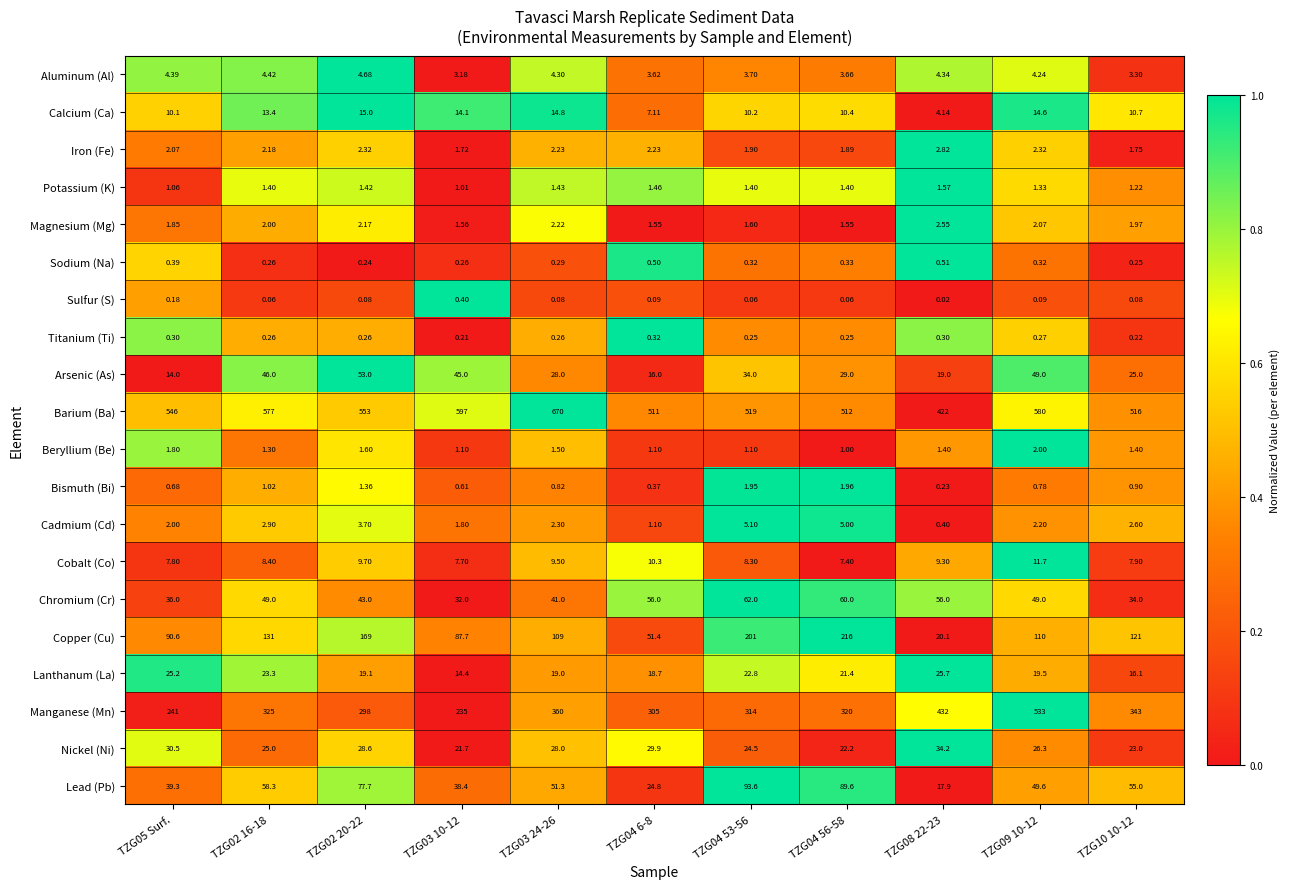

At which category is the sum across all series the highest?

TZG09 10-12